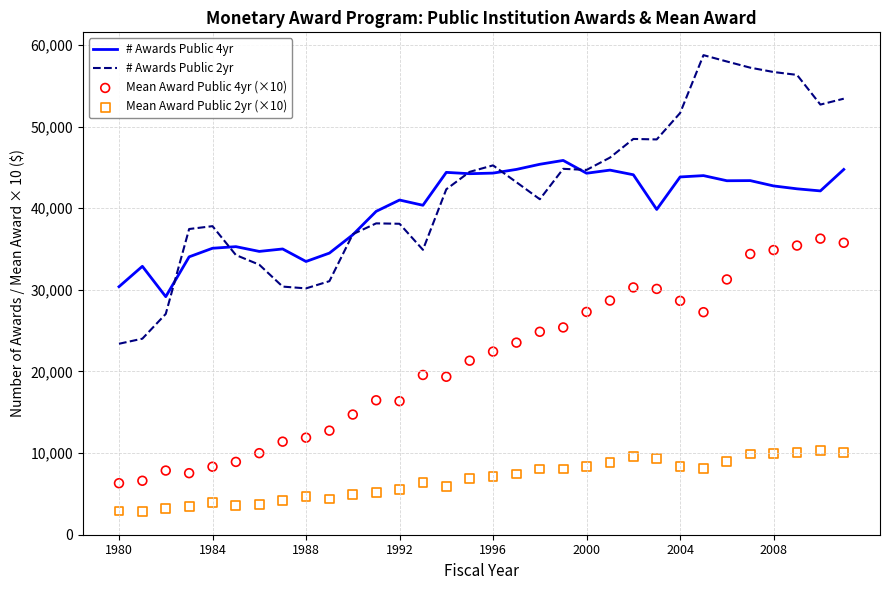

What are all the series names shown in the legend?

# Awards Public 4yr, # Awards Public 2yr, Mean Award Public 4yr (×10), Mean Award Public 2yr (×10)